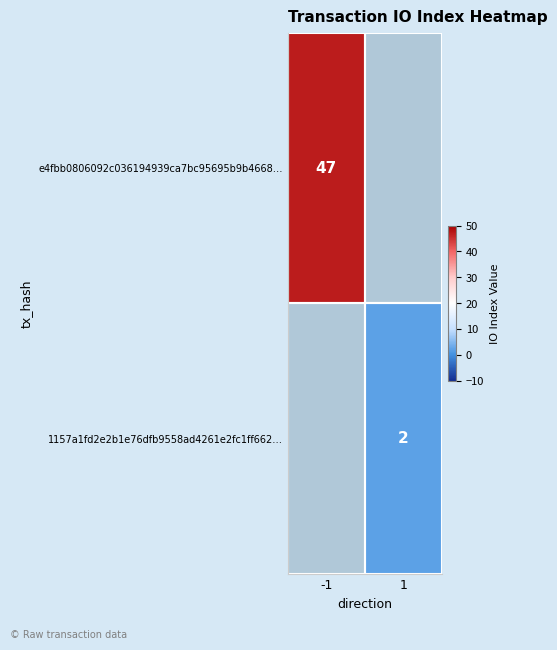

Count the number of categories in the chart.

2